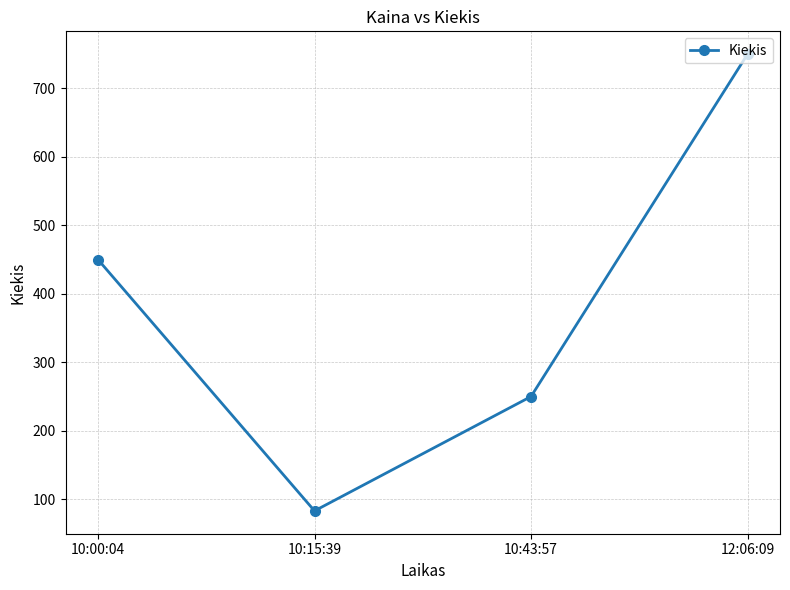

How many lines are shown in the chart?

1